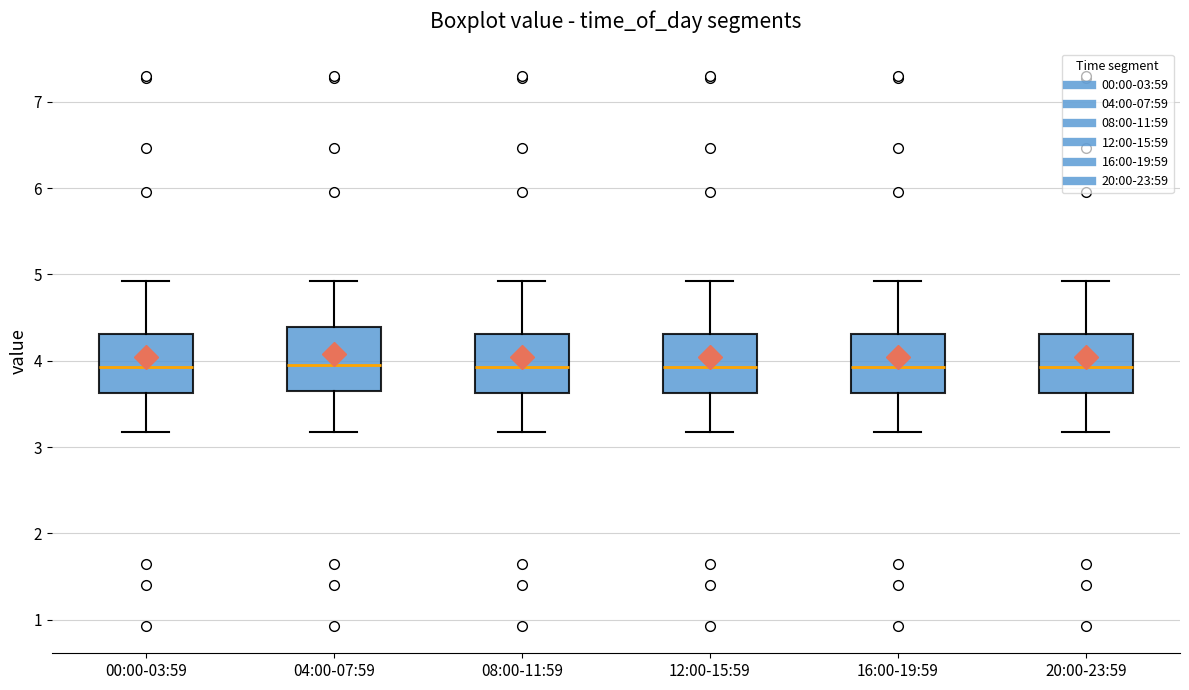

Where is the upper edge of the box for 16:00-19:59 on the y-axis? The values are not printed on the chart, so give them approximately, as read against the axis.

4.3